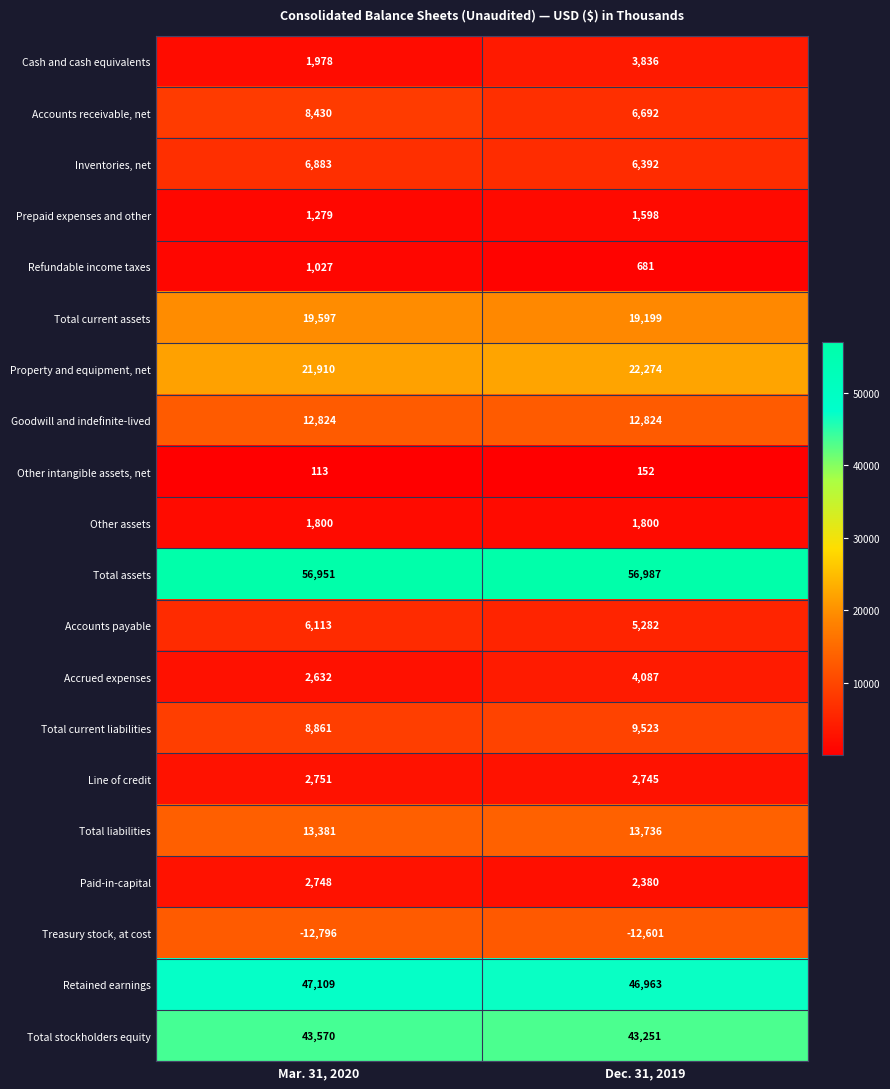

What is the difference between the Cash and cash equivalents values at Mar. 31, 2020 and Dec. 31, 2019?

1858